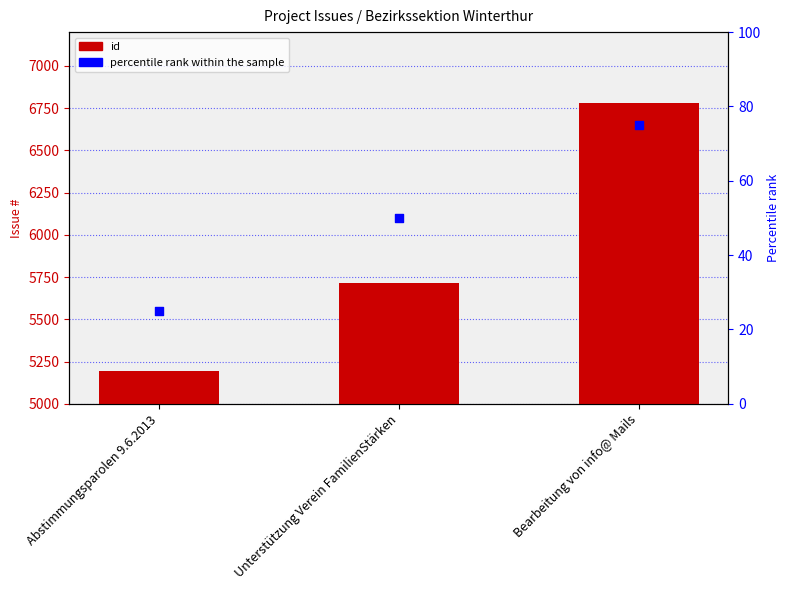

Which series contains the lowest Y value?

percentile rank within the sample